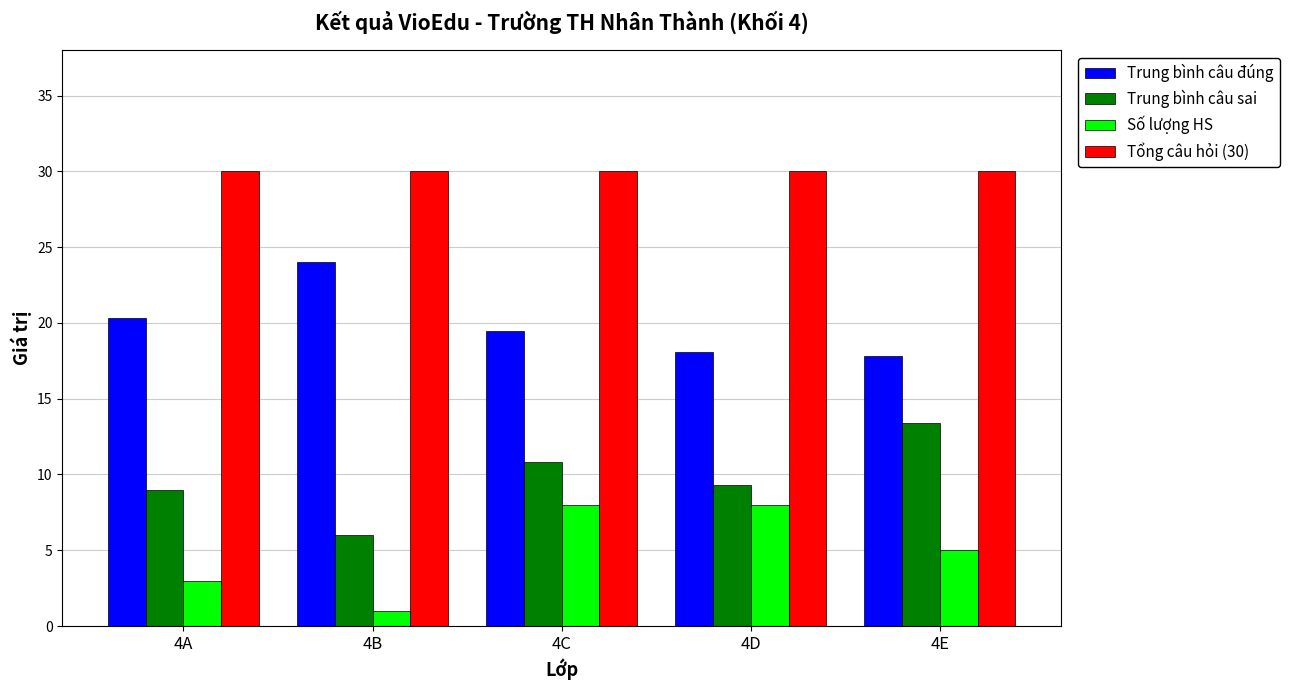

What is the minimum value shown in the chart?

1.0